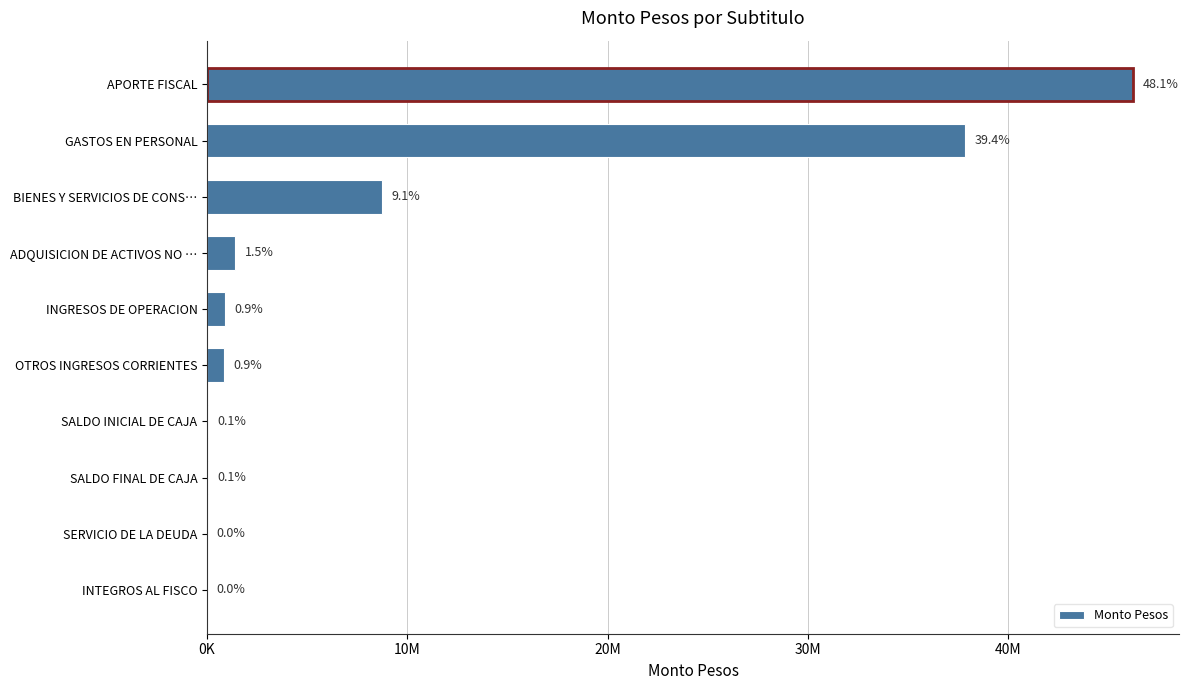

What is the maximum value shown in the chart?

46213033